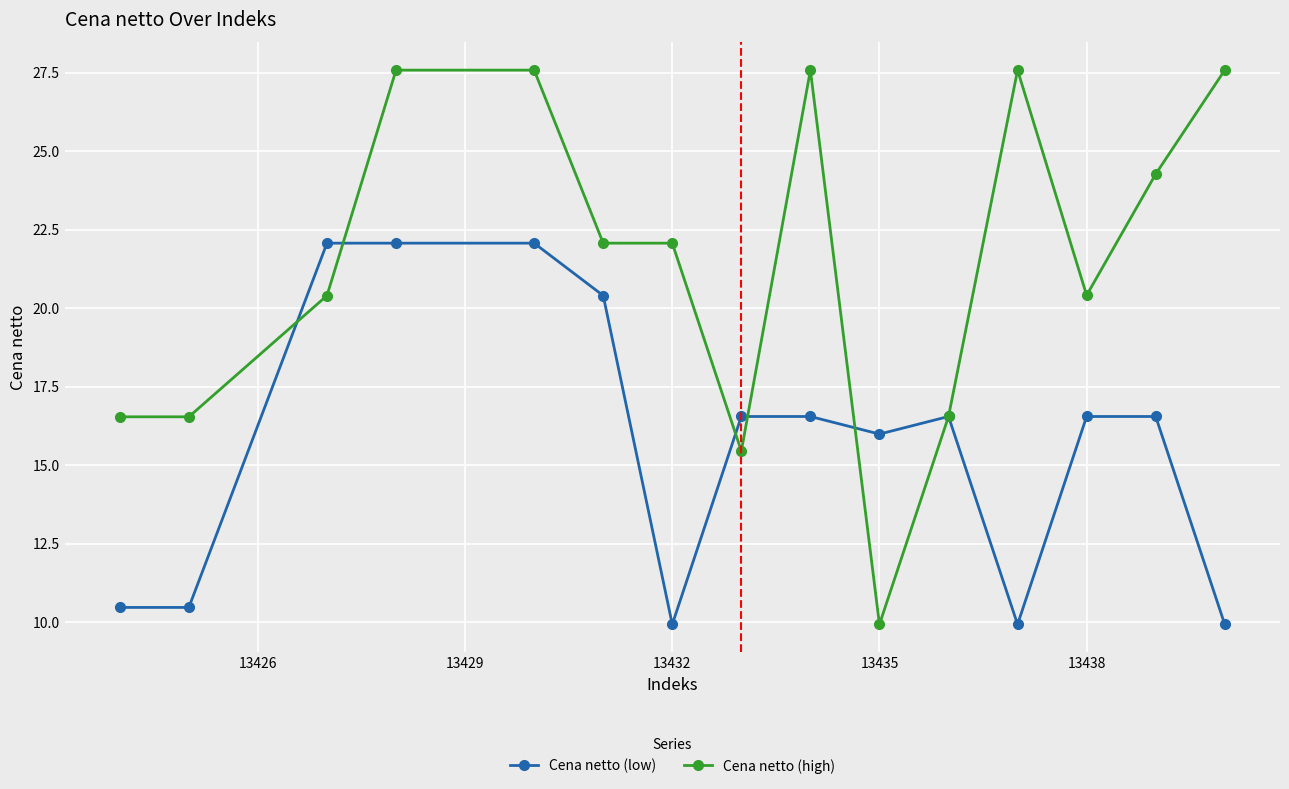

True or false: Cena netto (high) has more than 1 interior local peaks.

True